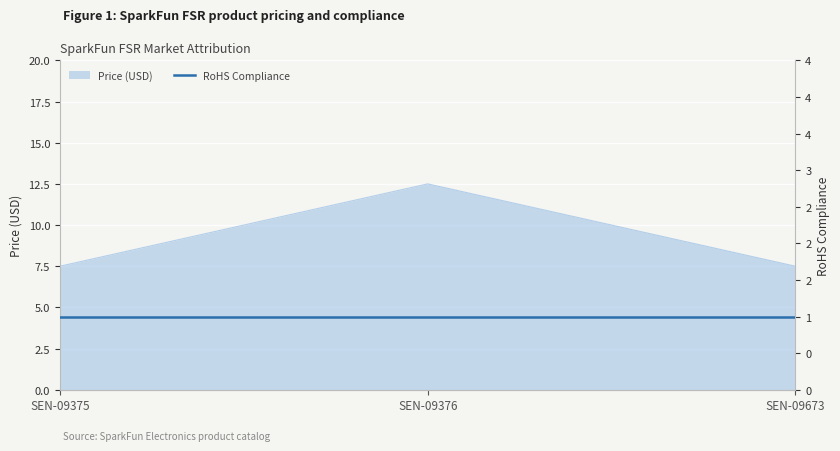

Rank the categories by value from highest to lowest.

SEN-09376, SEN-09375, SEN-09673